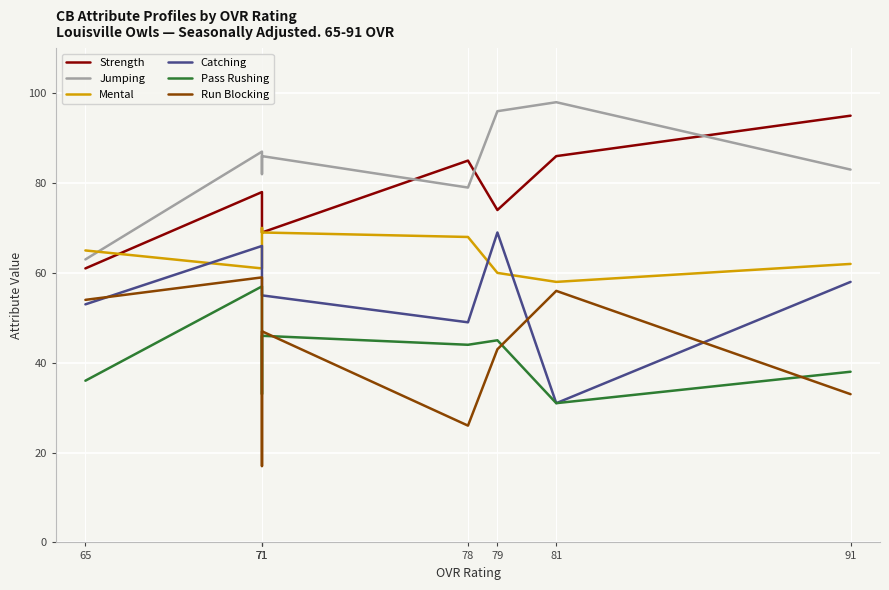

Reading left to right, list all the values displayed in this chart.

Strength: 95	86	74	85	69	77	78	61
Jumping: 83	98	96	79	86	82	87	63
Mental: 62	58	60	68	69	70	61	65
Catching: 58	31	69	49	55	64	66	53
Pass Rushing: 38	31	45	44	46	33	57	36
Run Blocking: 33	56	43	26	47	17	59	54